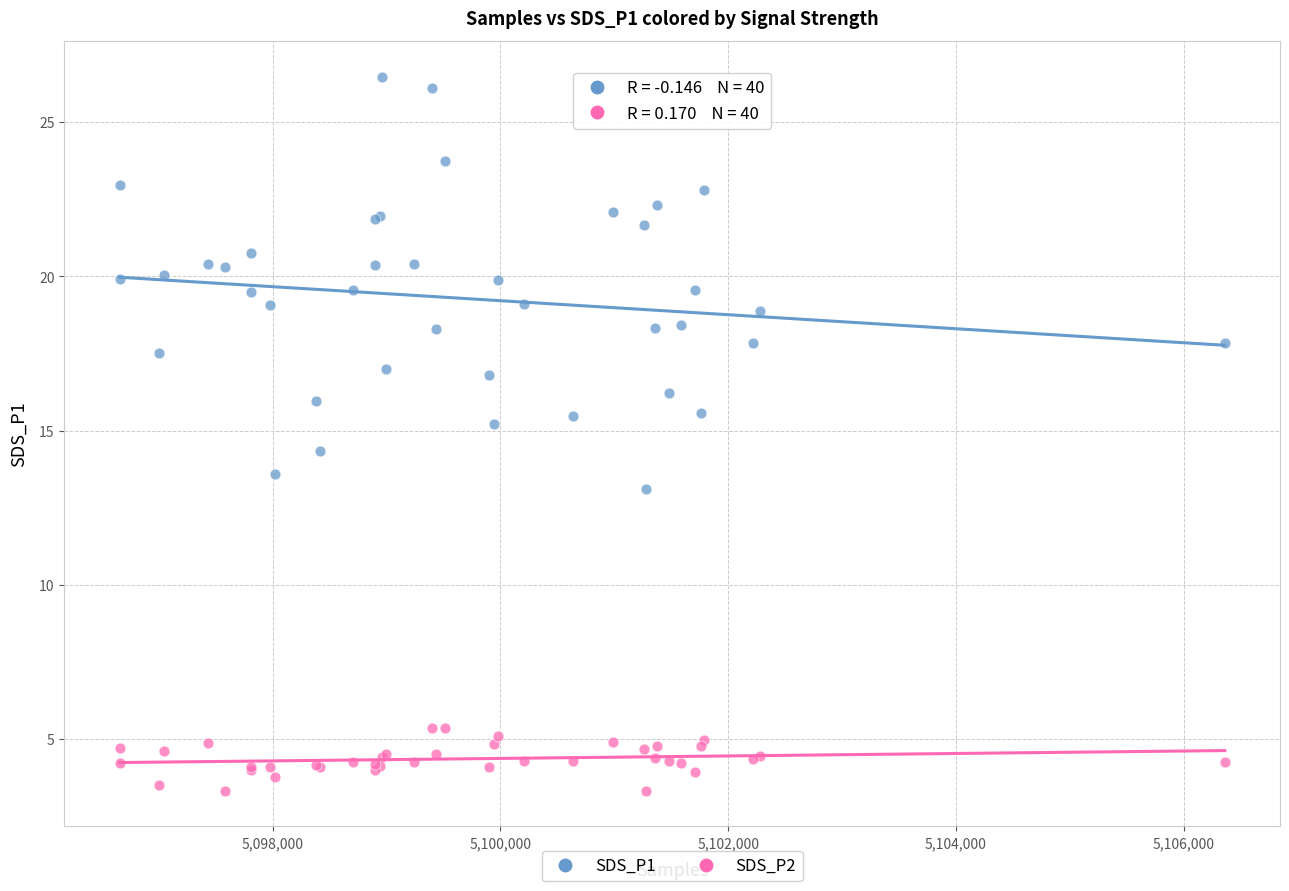

What are all the series names shown in the legend?

SDS_P1, SDS_P2